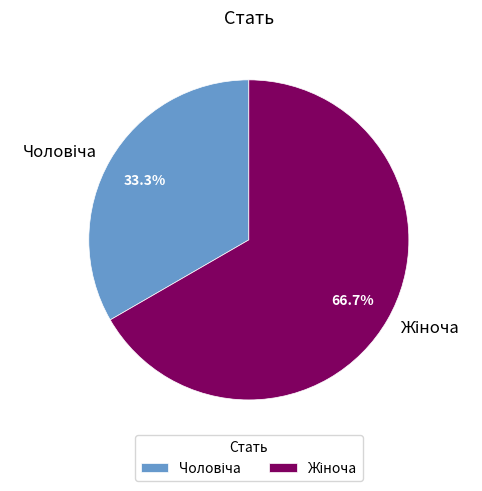

Does any single category account for the majority?

Yes